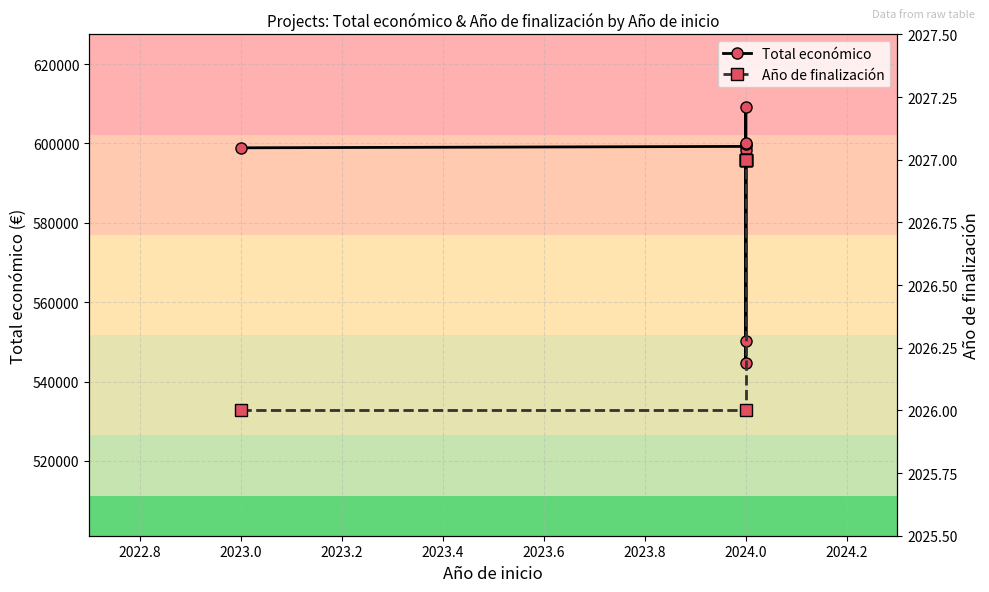

How many lines are shown in the chart?

2